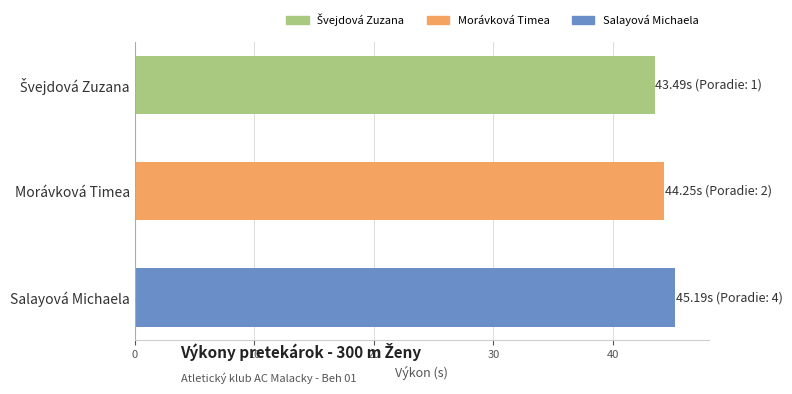

What is the sum of the values at Salayová Michaela and Morávková Timea?

89.4